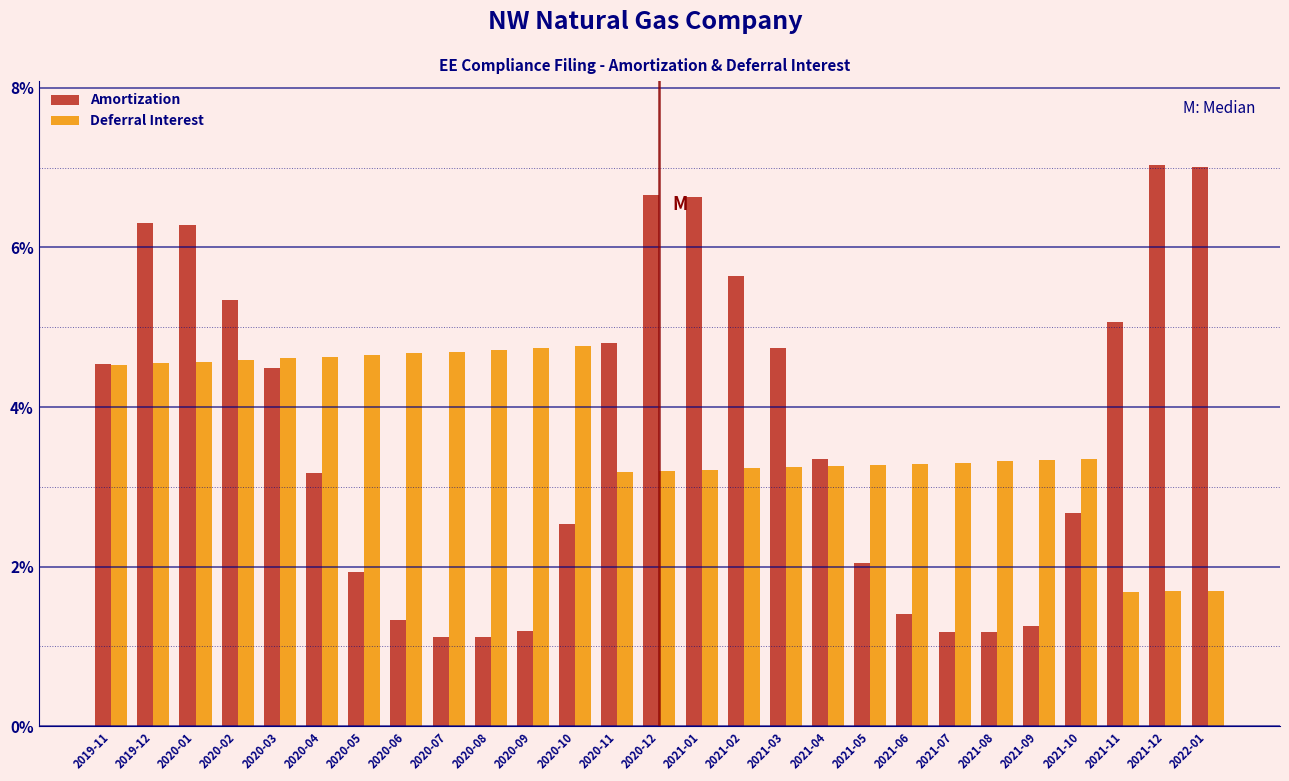

What is the average value of the Amortization series?

3.7